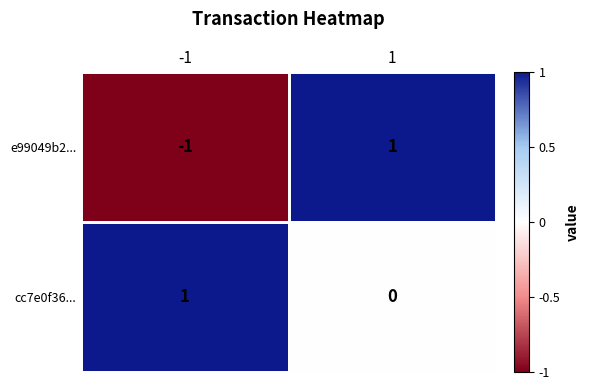

Is the value of cc7e0f36... at 1 greater than the value of e99049b2... at 1?

No